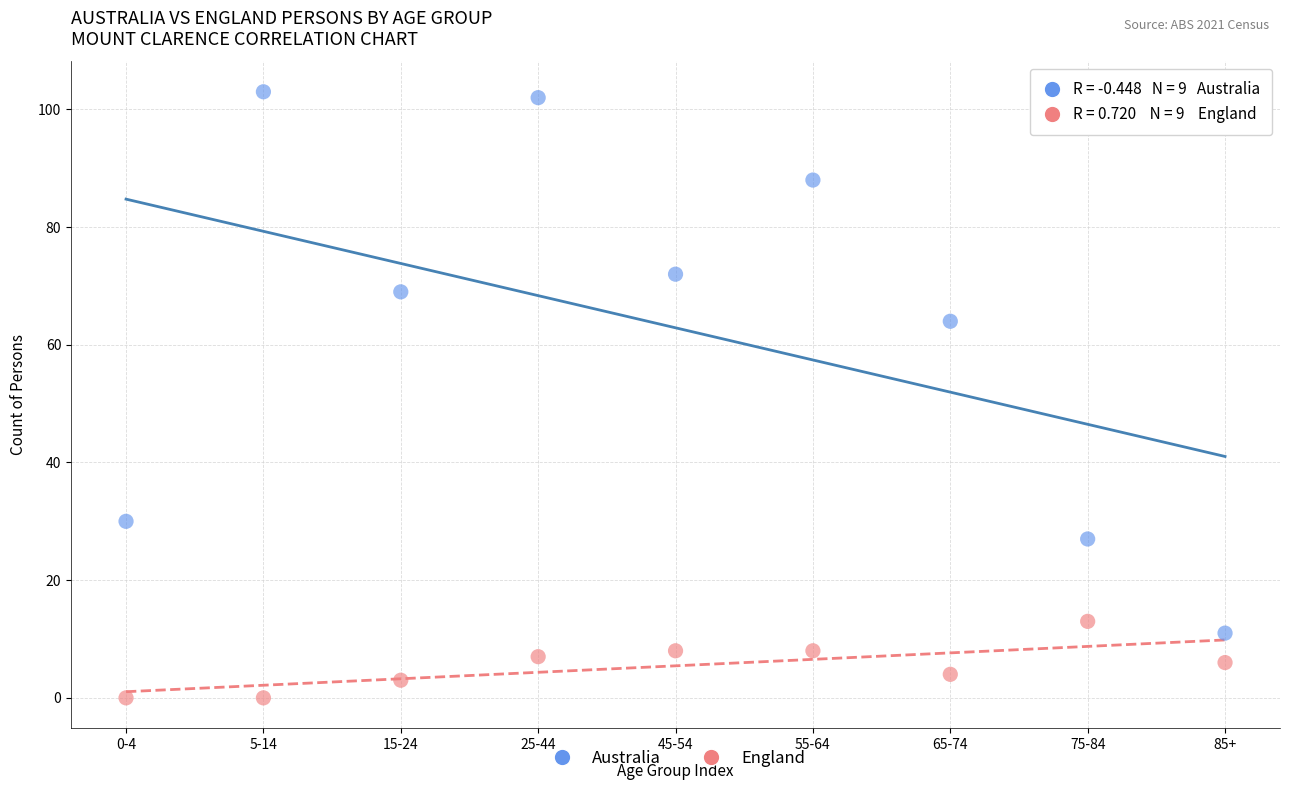

Across all data points, what is the range of Y values (max minus min)?

103